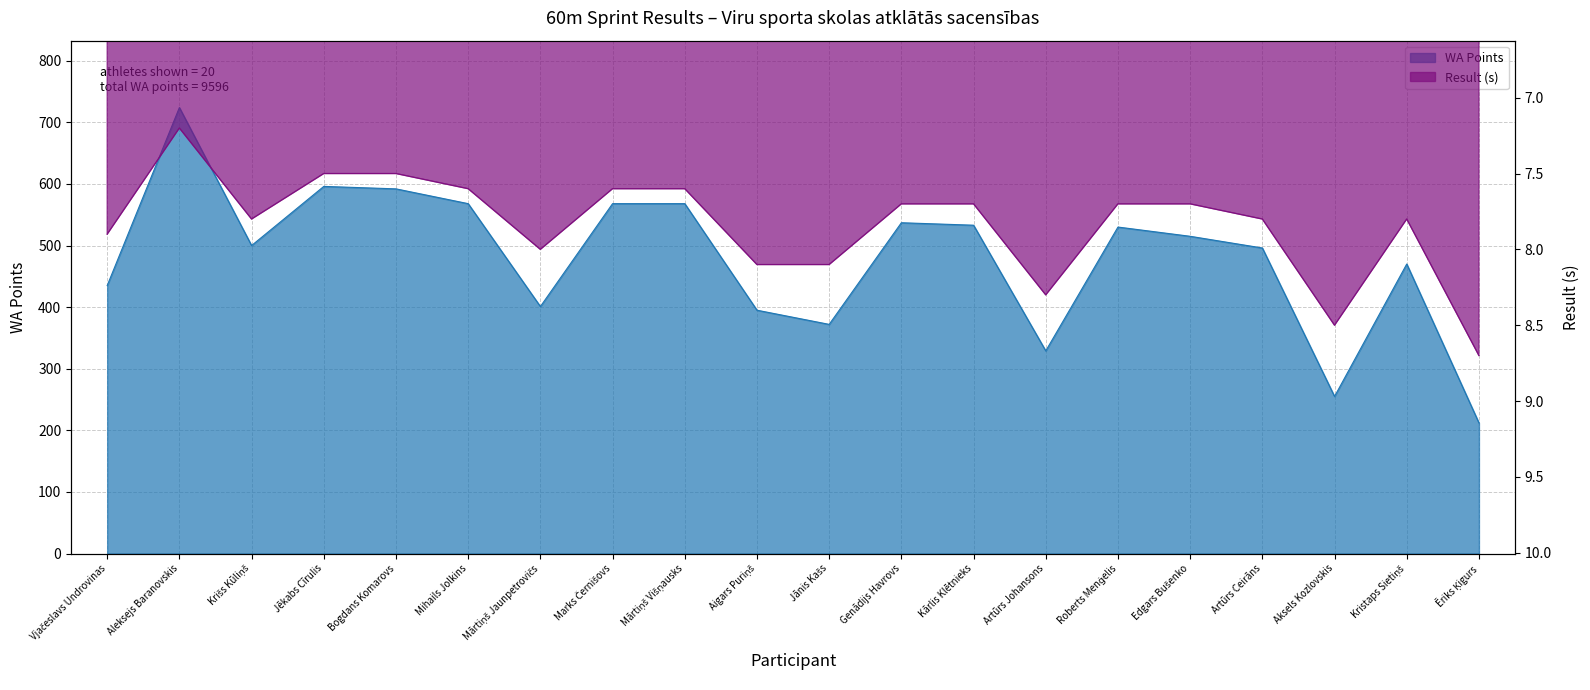

What is the sum of the Result (s) values at Aksels Kozlovskis and Edgars Bušenko?

16.2